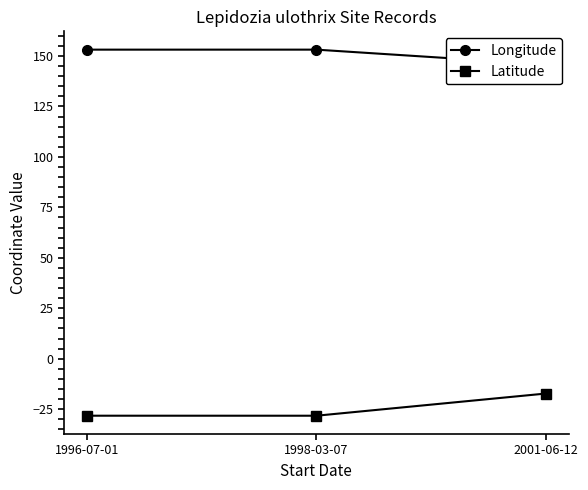

What is the label of the 2nd point from the right?

1998-03-07